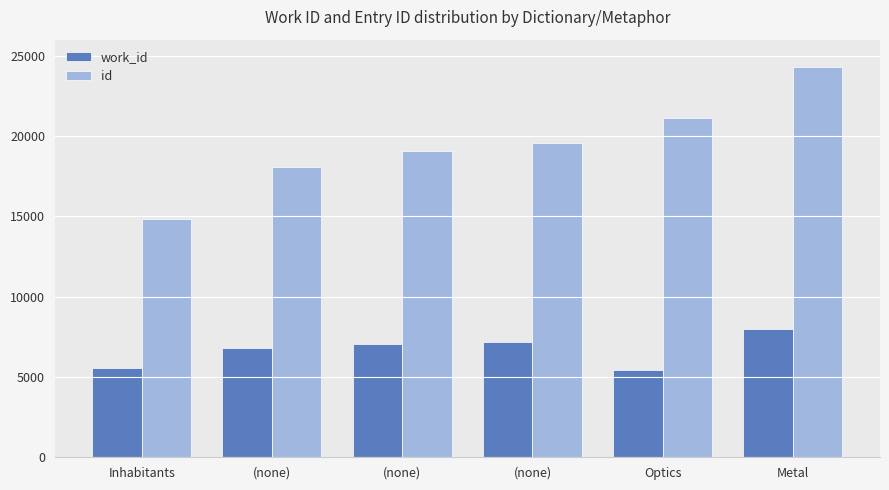

How many groups of bars are there?

6